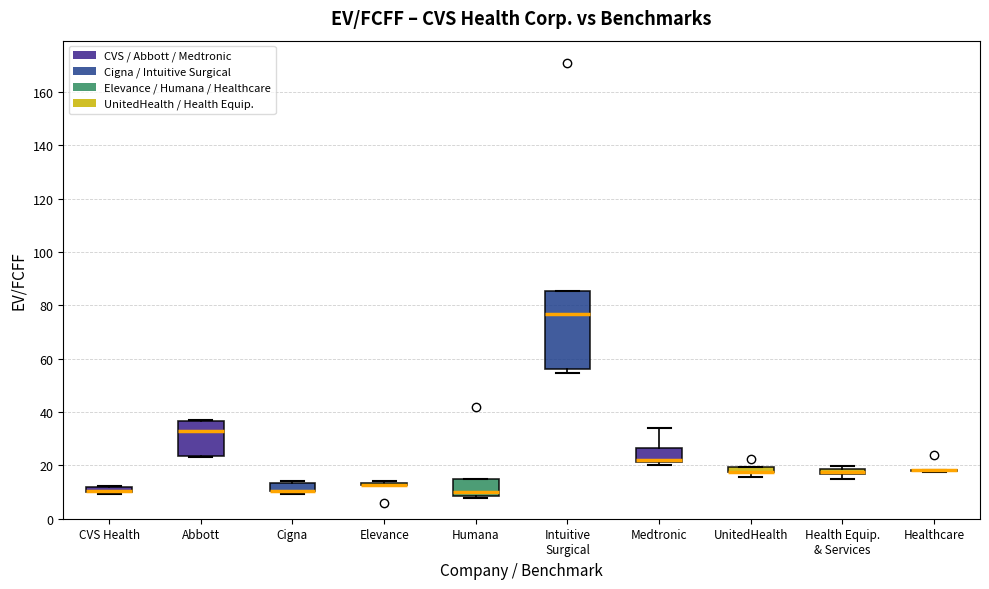

Which box is the tallest, from its lower edge to its upper edge?

Intuitive Surgical